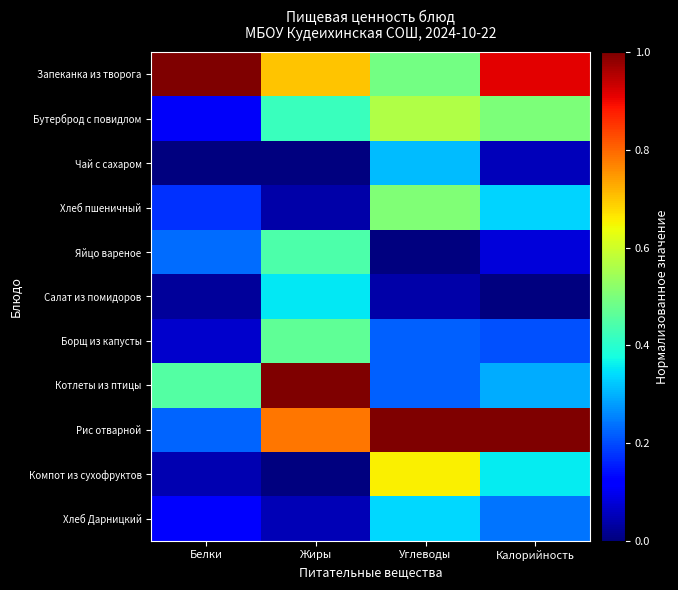

What is the spread (max minus min) of values at Белки?

1.0